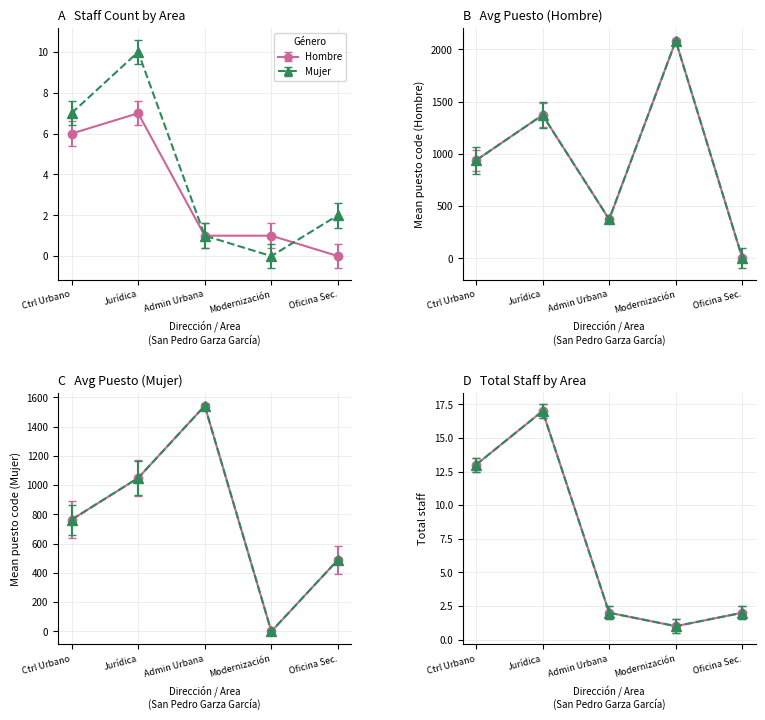

What is the label of the 4th point from the right?

Jurídica